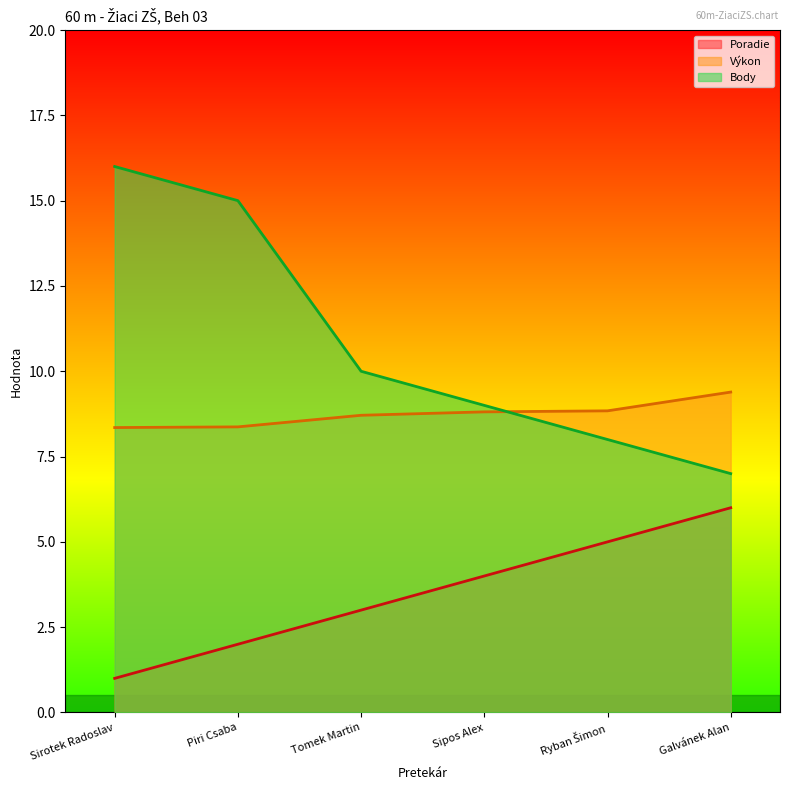

True or false: Výkon and Poradie cross at least once.

False